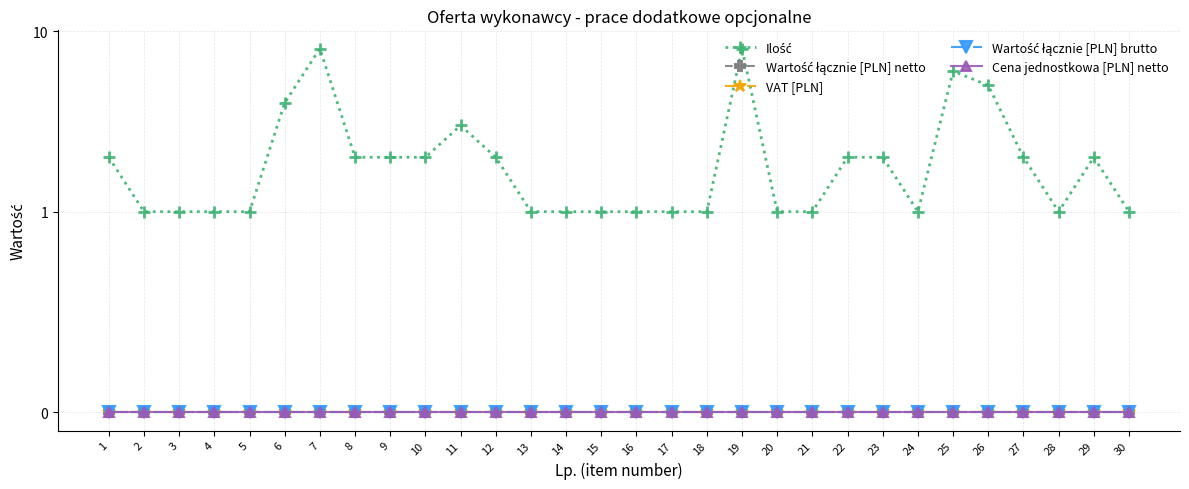

The value of Wartość łącznie [PLN] brutto at 2 is 0. True or false?

True